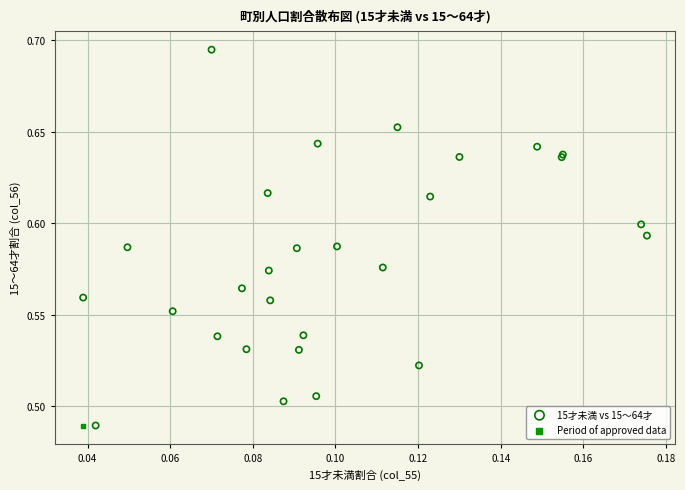

What are all the series names shown in the legend?

15才未満 vs 15〜64才, Period of approved data